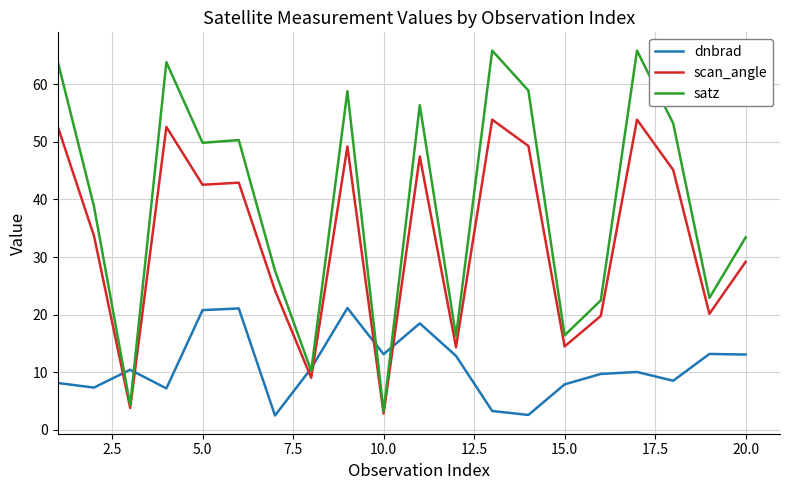

True or false: satz has more than 0 interior local peaks.

True